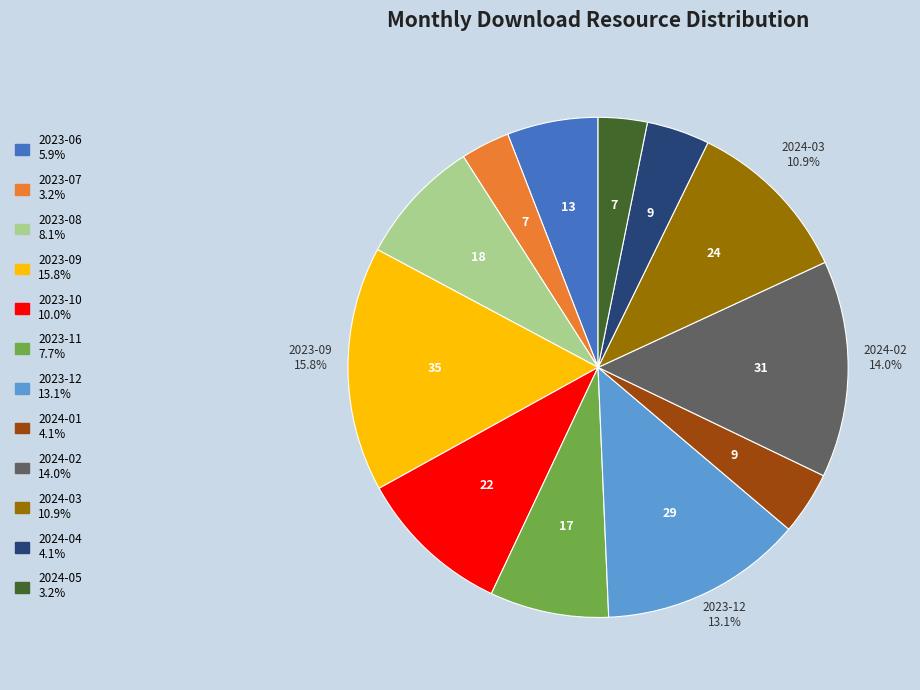

Which slice is the largest?

2023-09